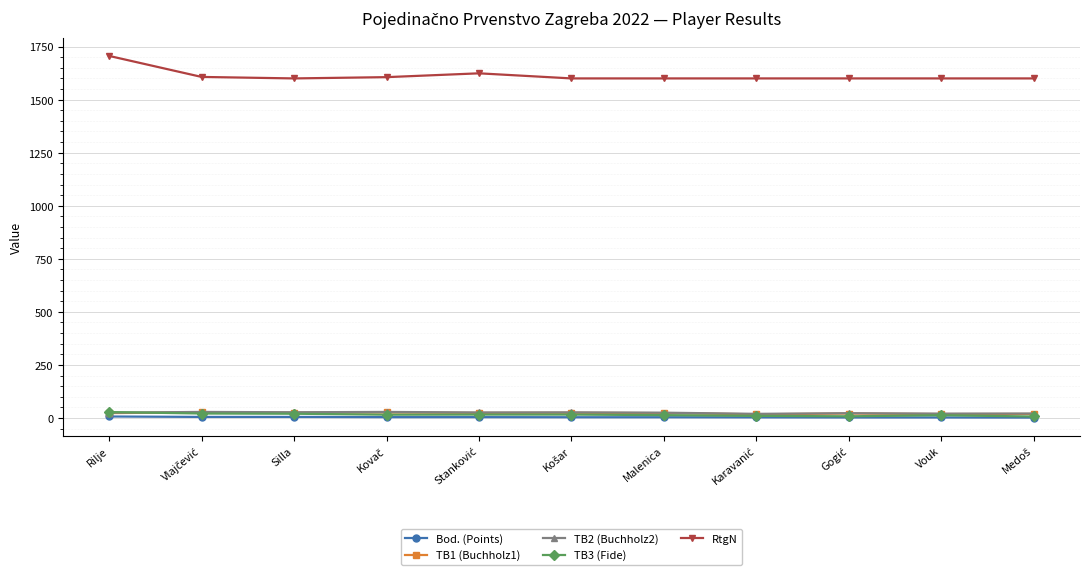

How many distinct data groups are displayed?

5